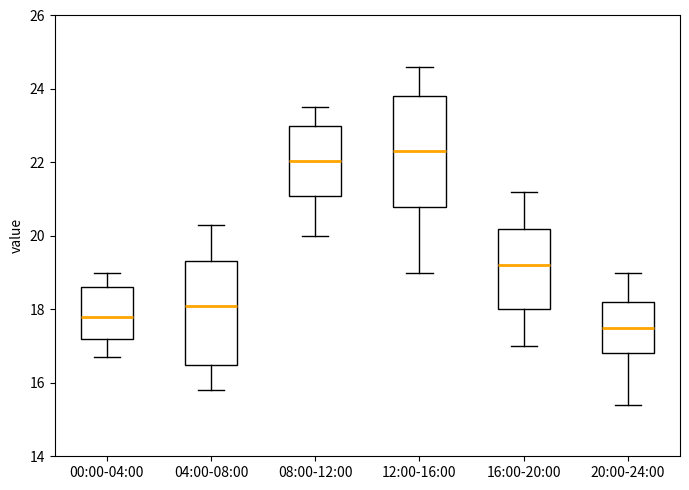

Where is the lower edge of the box for 20:00-24:00 on the y-axis? The values are not printed on the chart, so give them approximately, as read against the axis.

16.8